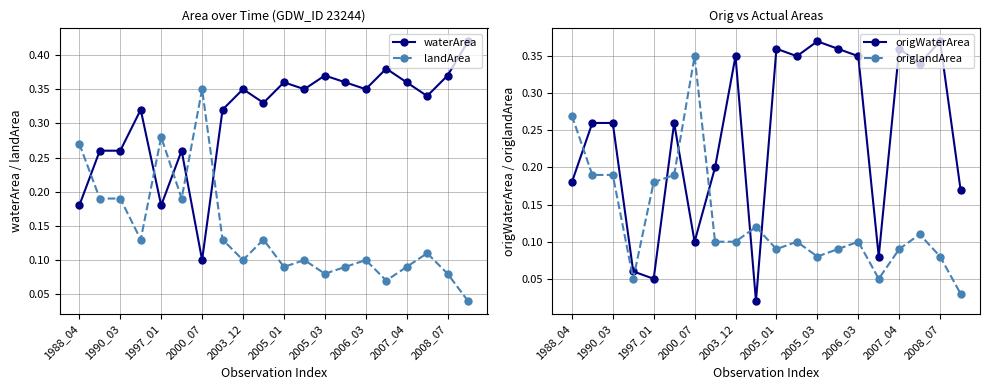

What is the greatest value displayed?

0.4